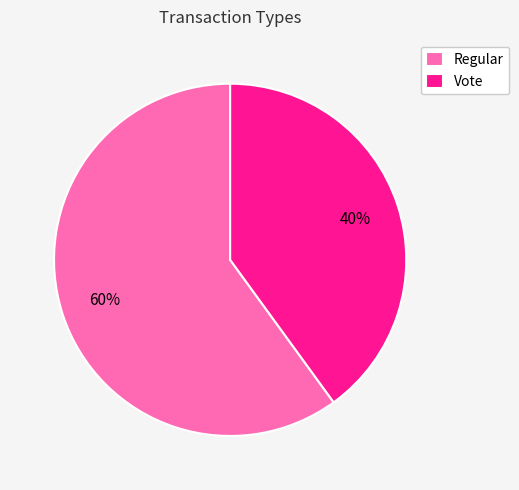

Does any single category account for the majority?

Yes